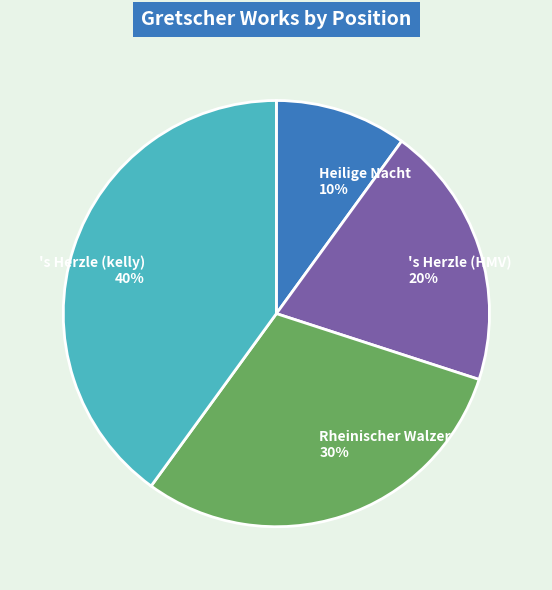

To the nearest percent, what portion does Rheinischer Walzer represent?

30%